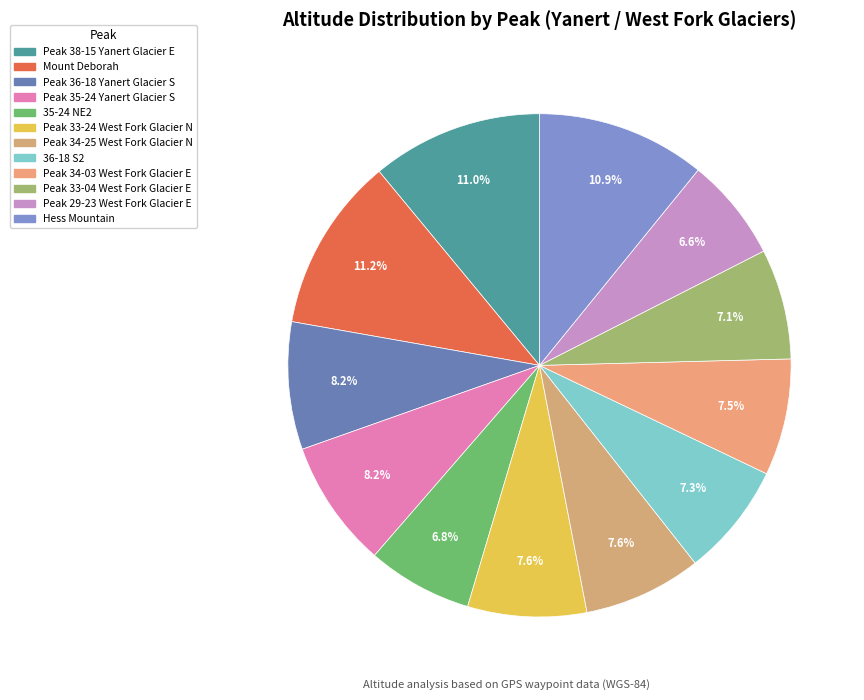

What is the total percentage of Mount Deborah and Peak 33-04 West Fork Glacier E?

18.3%